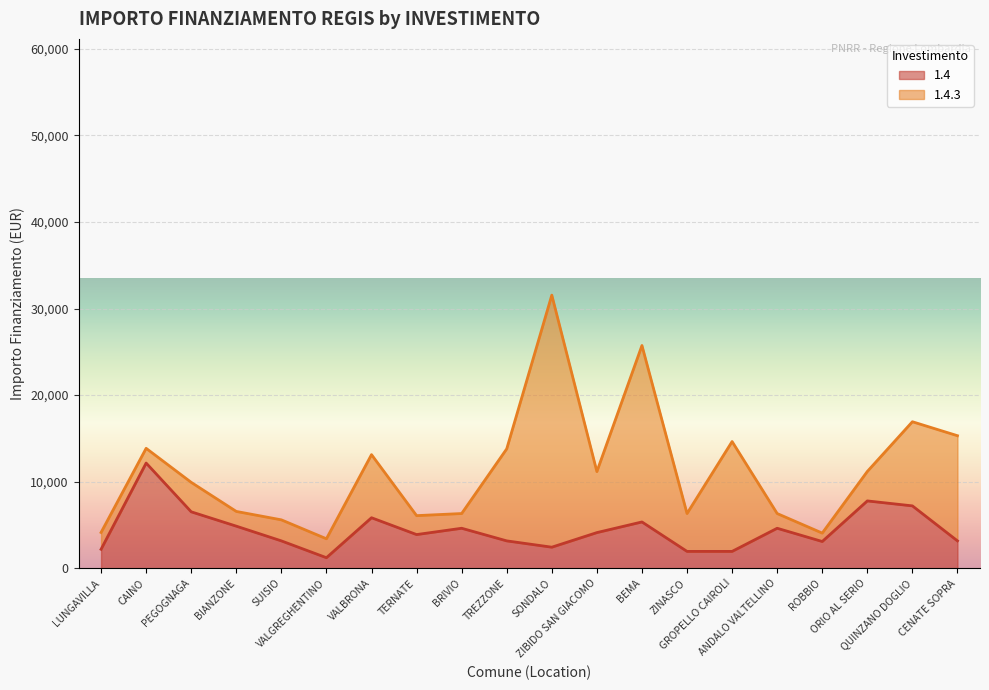

At which label does the data first exceed 4116?

CAINO